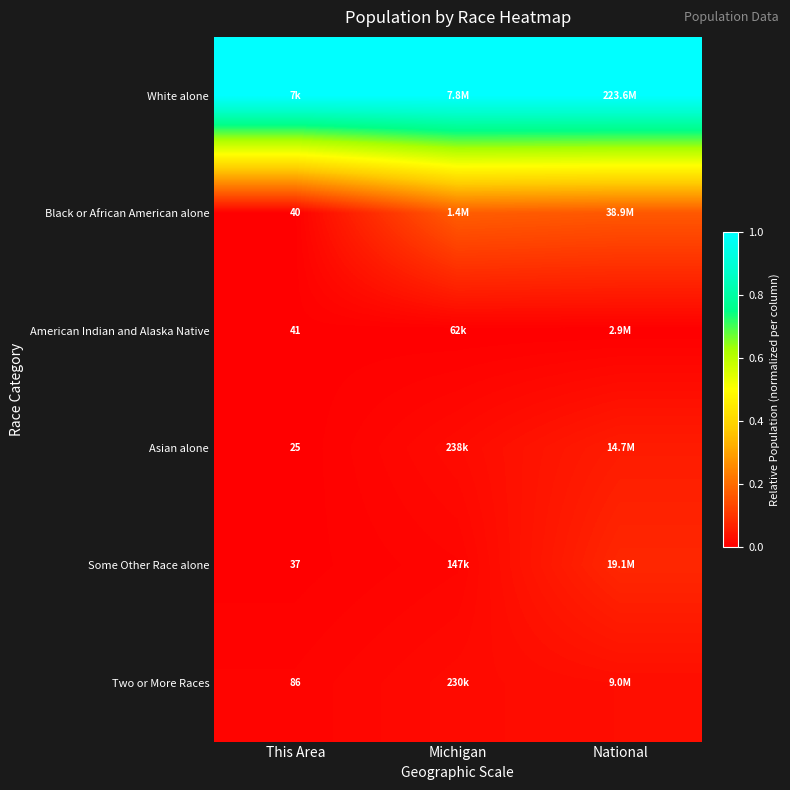

Between National and This Area, which is larger?

National